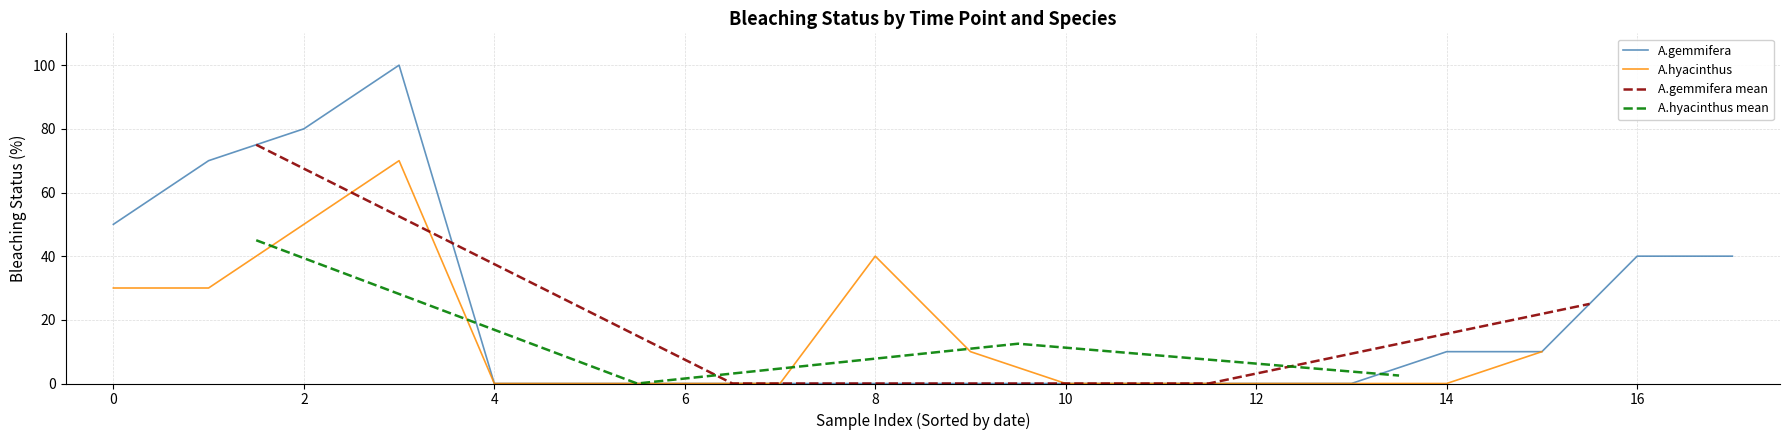

Is it true that A.gemmifera equals 24 at 16?

False